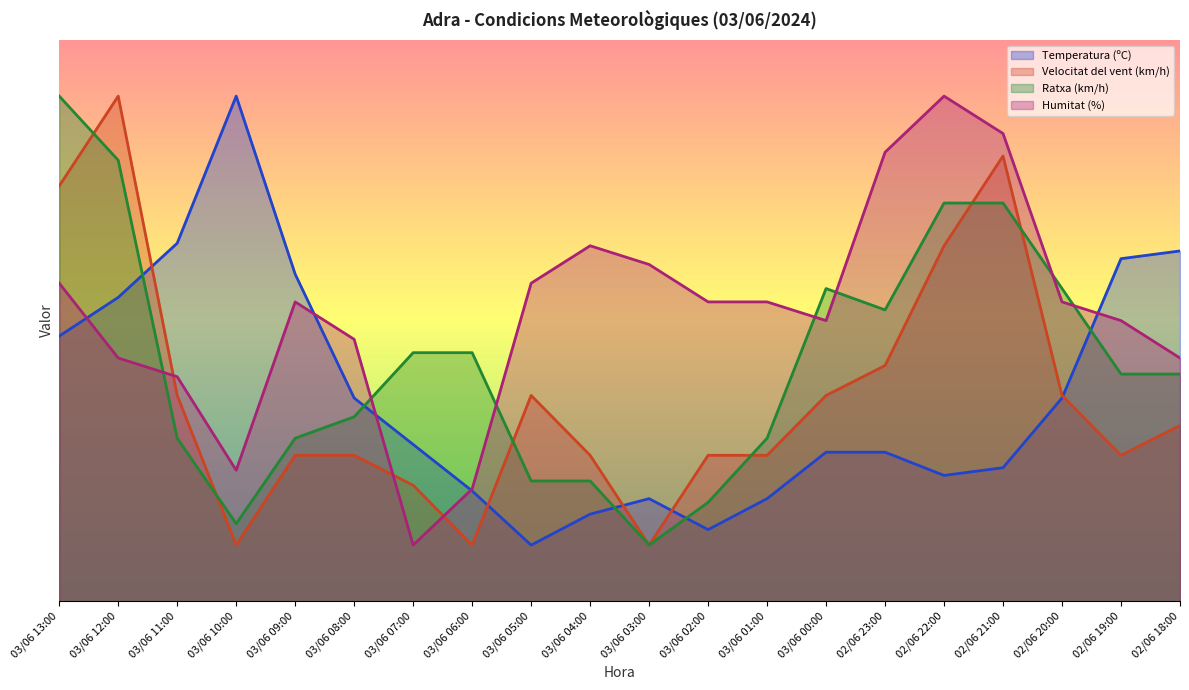

The Velocitat del vent (km/h) series shows 36.7 at 03/06 00:00. True or false?

True